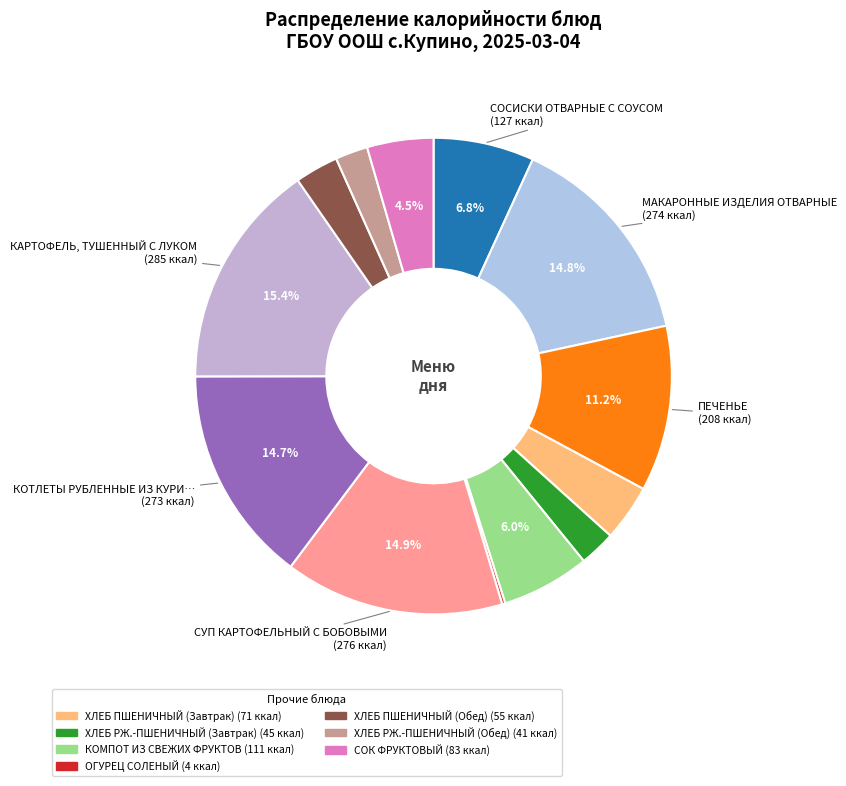

How many segments does this pie chart have?

13